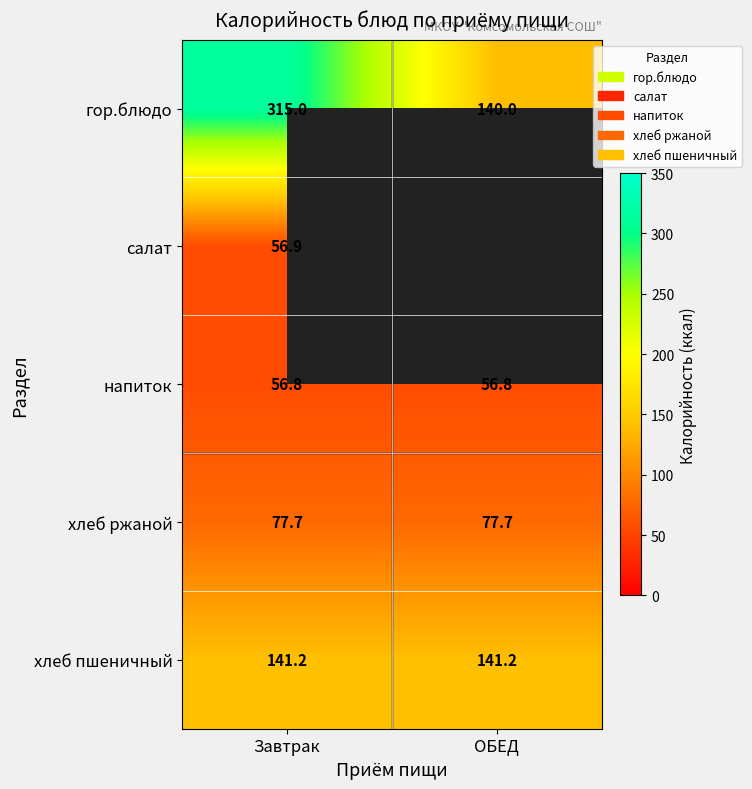

What is the sum of the хлеб ржаной values at ОБЕД and Завтрак?

155.4